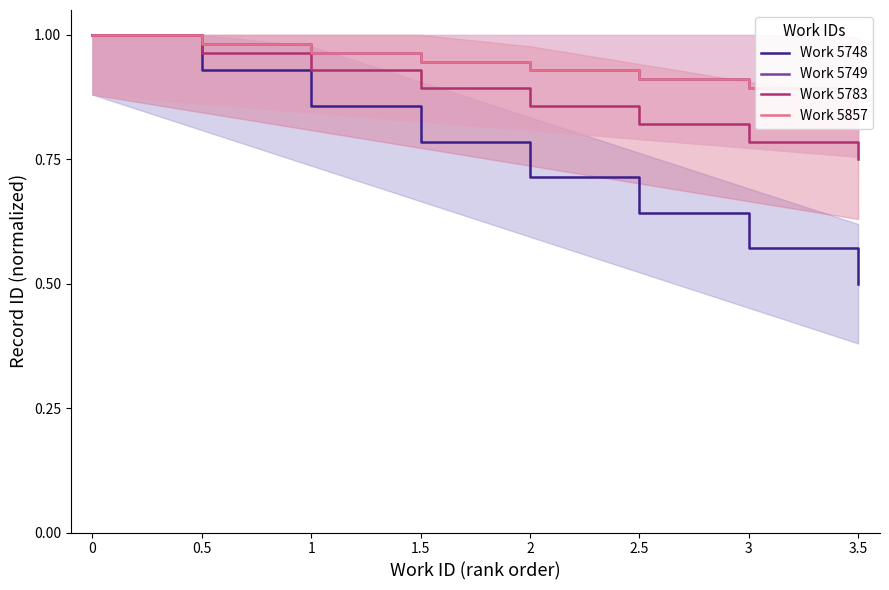

At how many categories does at least one series exceed 0?

8